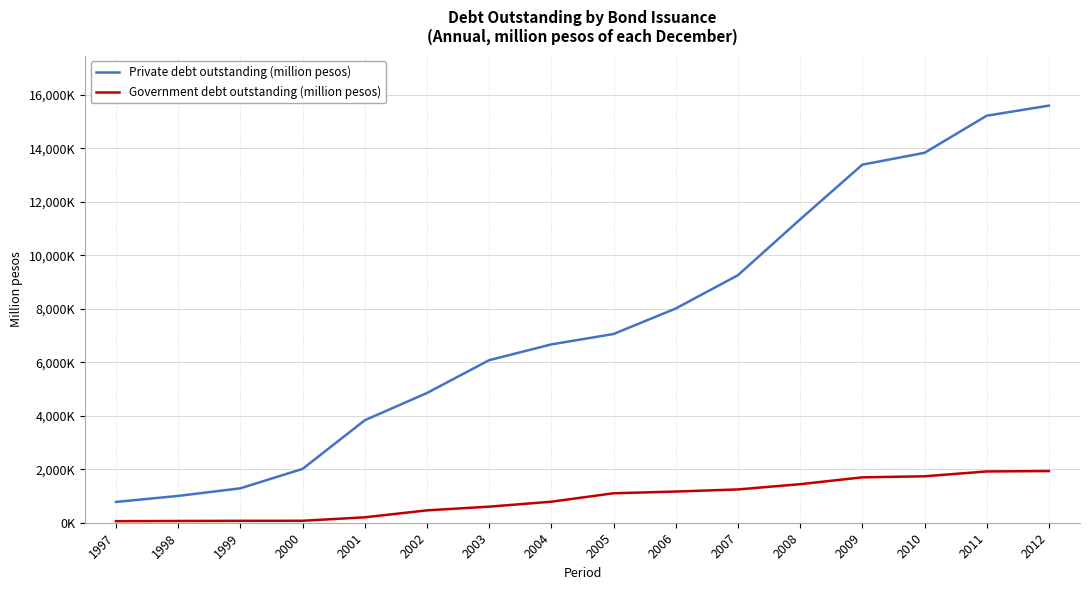

True or false: Private debt outstanding (million pesos) has a value of 3832083 at 2001.

True